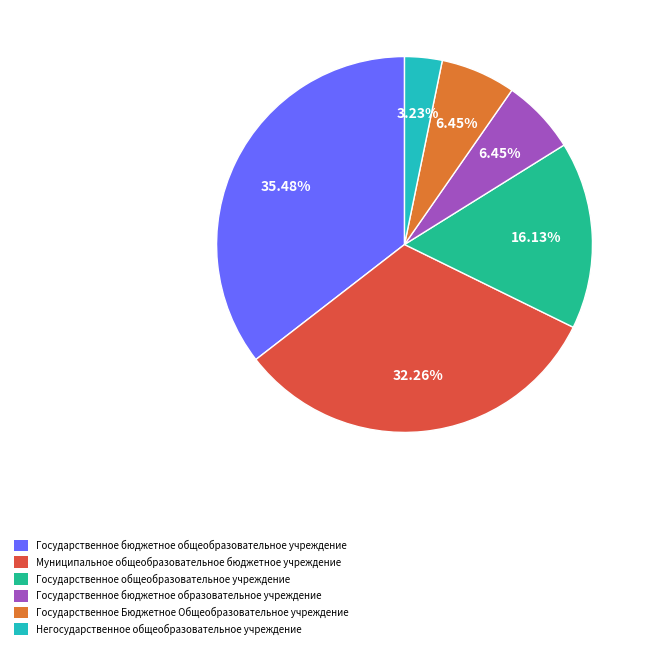

What is the smallest slice in the pie chart?

Негосударственное общеобразовательное учреждение